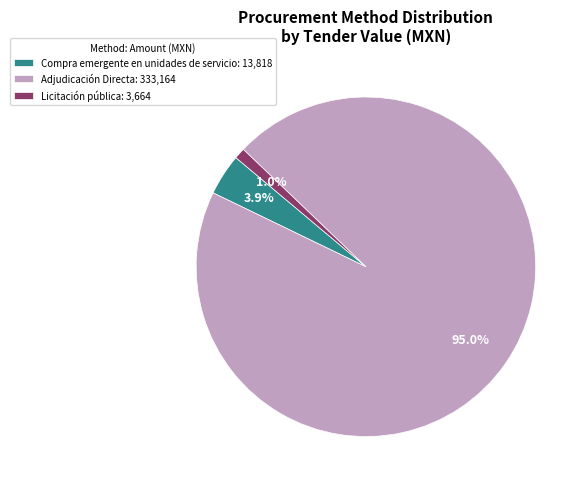

What percentage is the Adjudicación Directa slice, to the nearest percent?

95%